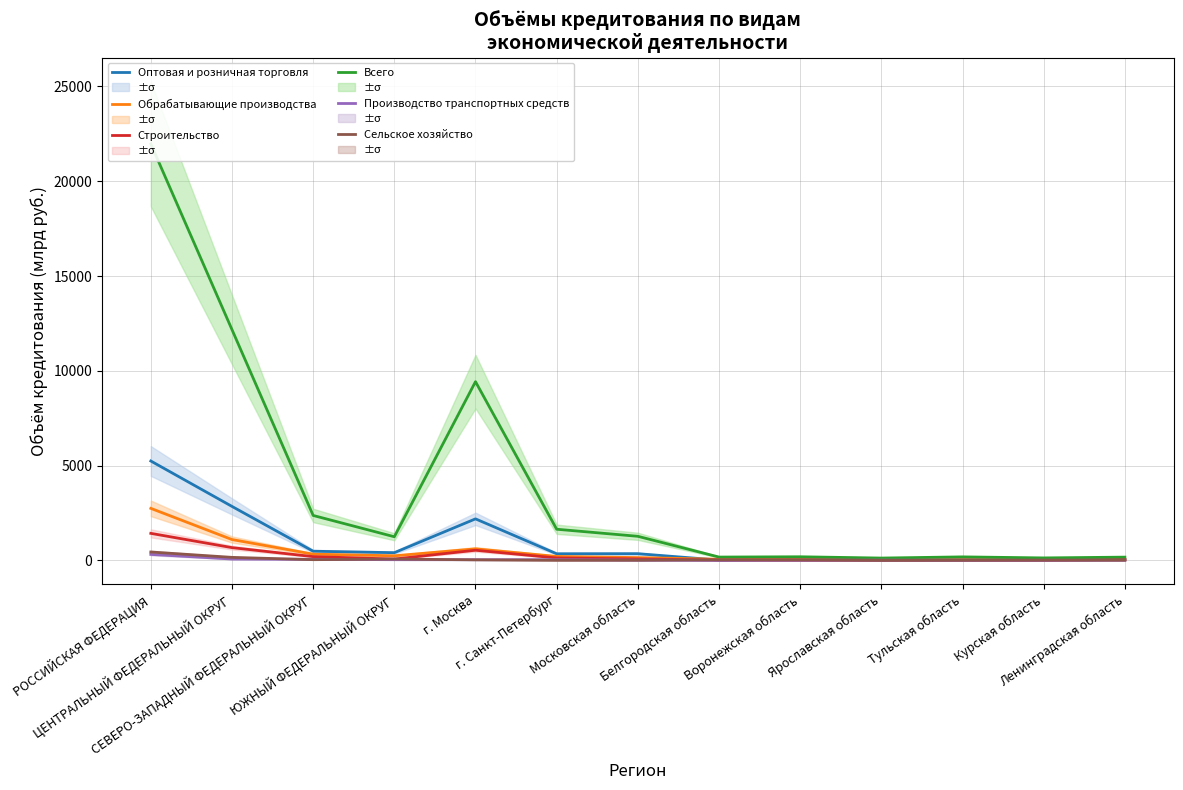

What is the label of the 7th point from the right?

Московская область